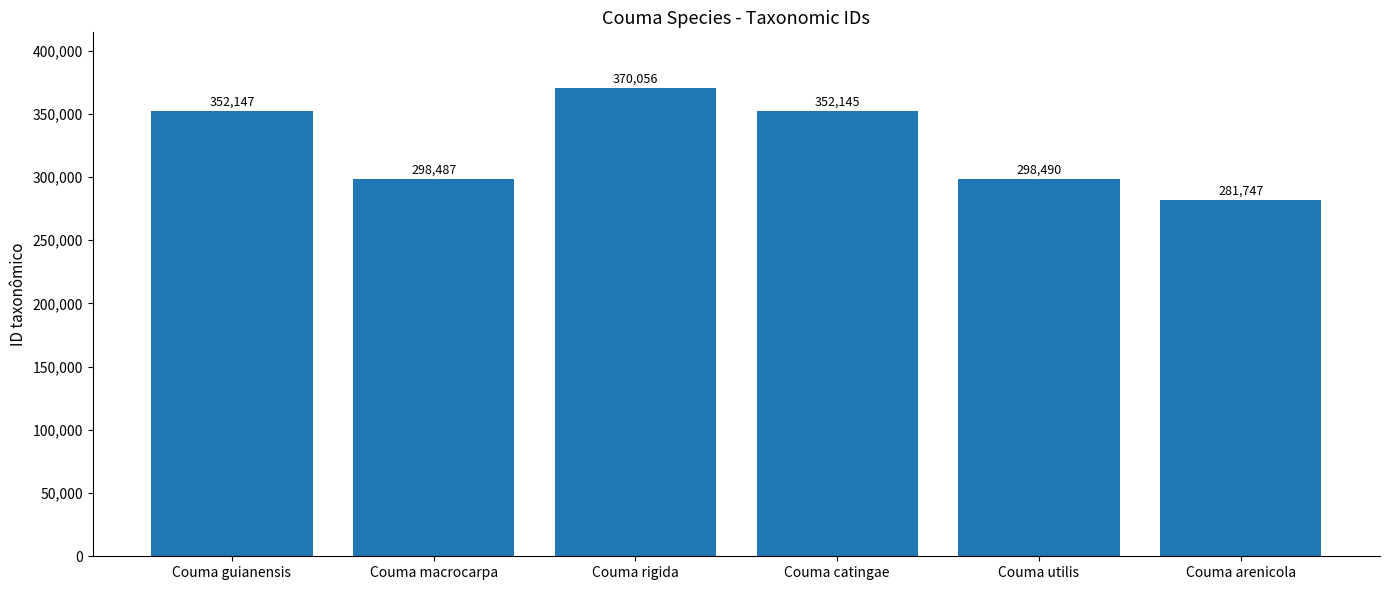

What is the change in value from Couma macrocarpa to Couma catingae?

+53658